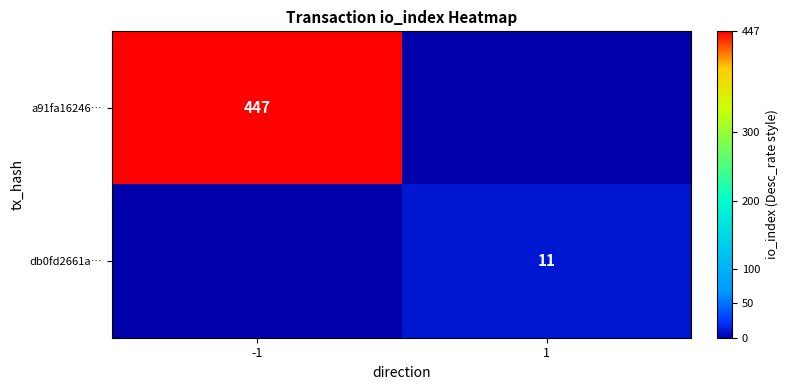

What is the spread (max minus min) of values at -1?

447